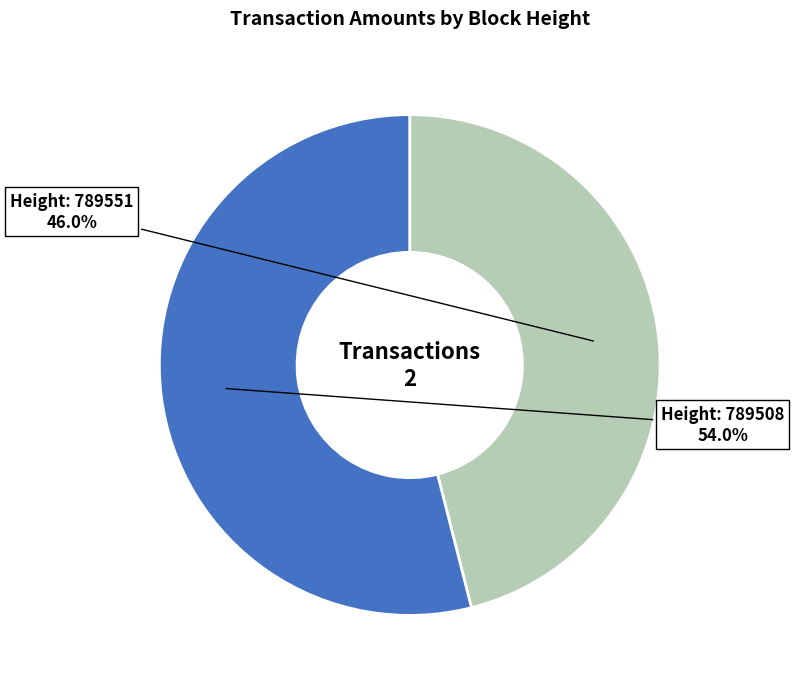

Is there a majority slice in this chart?

Yes